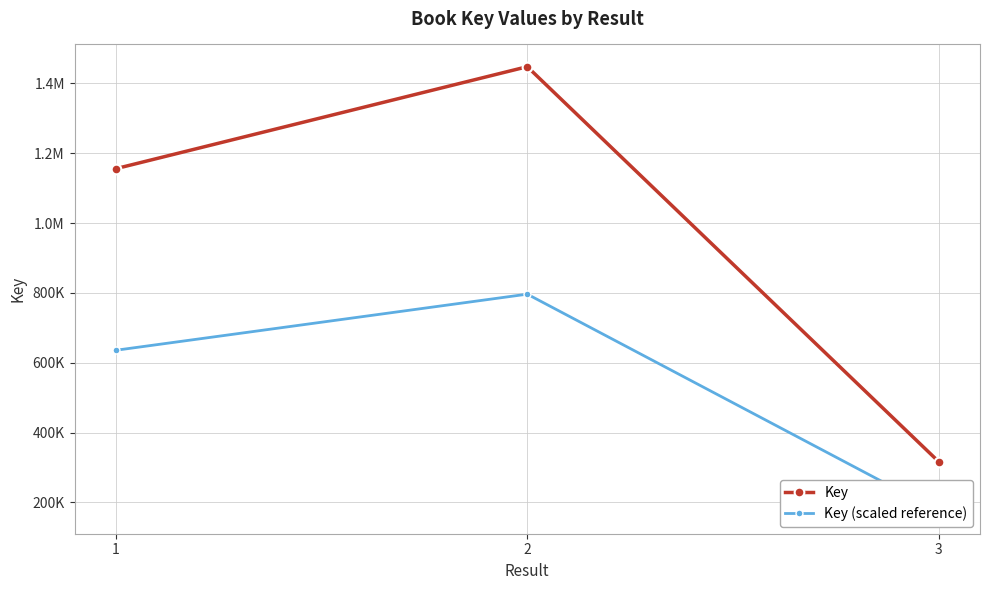

Between 1 and 2, which series saw the biggest shift?

Key